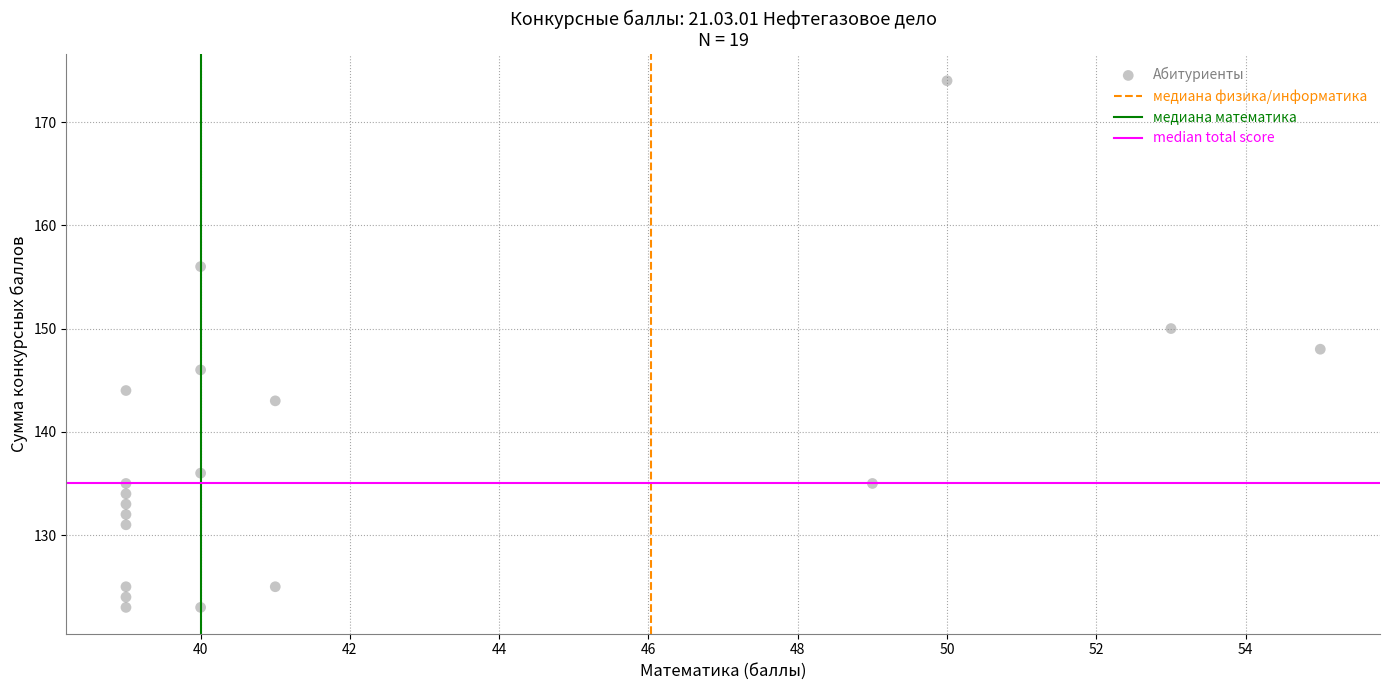

What is the range of Y values (max minus min)?

51